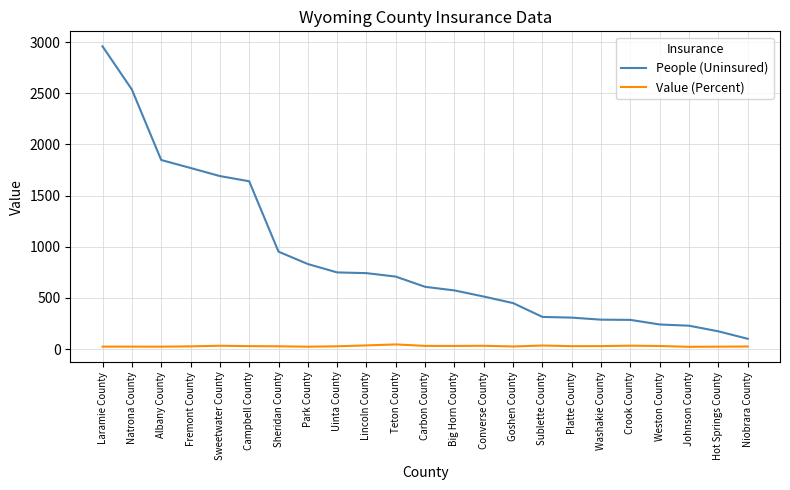

At which label does People (Uninsured) reach its minimum?

Niobrara County